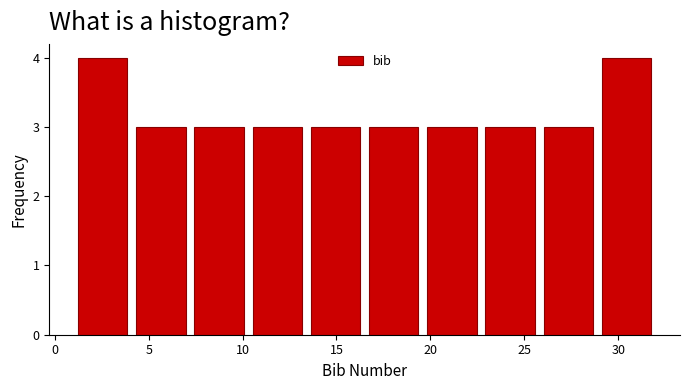

How tall is the bar that spans 28.9 to 32.0 on the x-axis? Neither the bar edges nor the heights are printed on the chart, so give them approximately, as read against the axes.

4